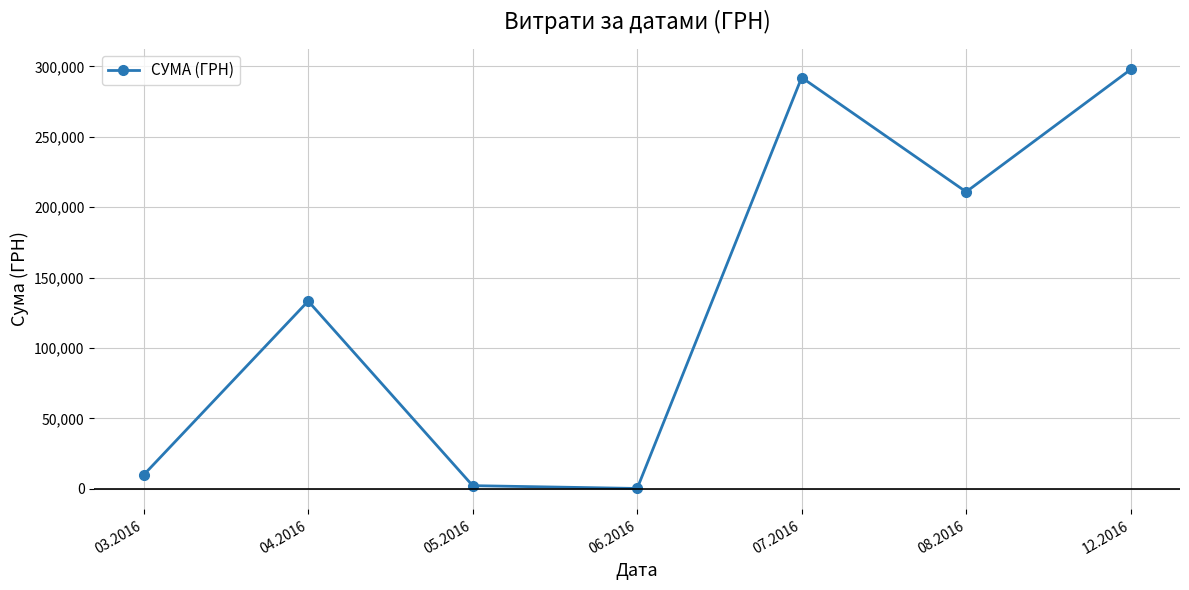

What is the change in value from 03.2016 to 08.2016?

+201034.2